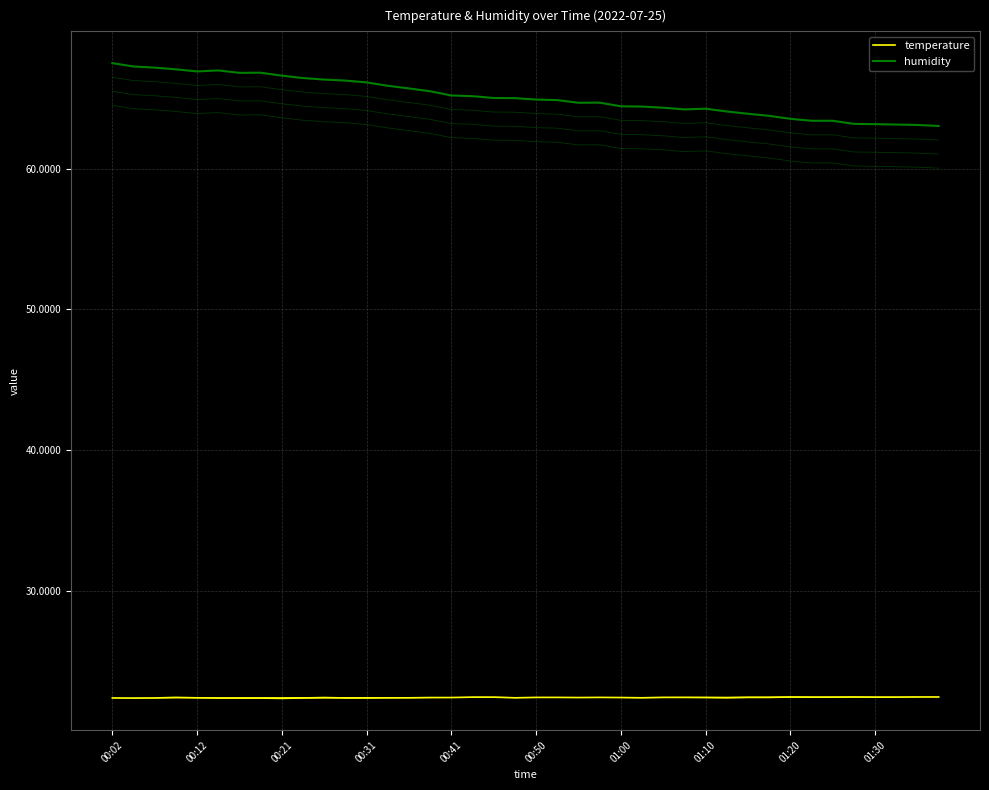

Between 00:21 and 30, which series saw the biggest shift?

humidity